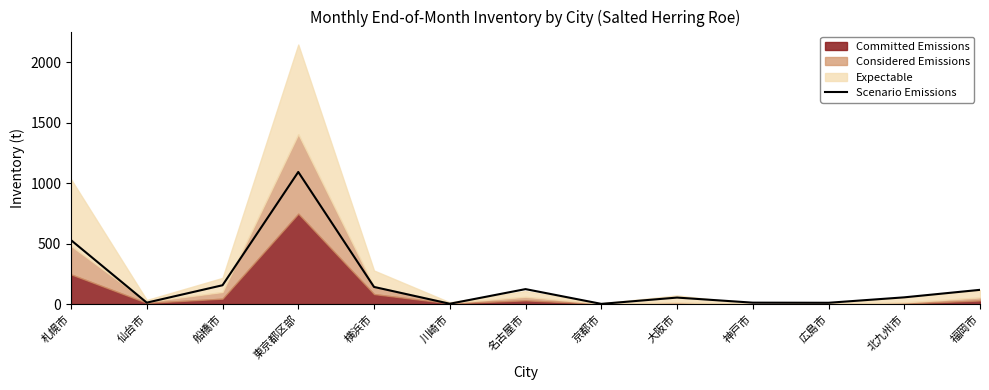

List the labels in order of value, largest first.

東京都区部, 札幌市, 船橋市, 横浜市, 名古屋市, 福岡市, 北九州市, 大阪市, 仙台市, 神戸市, 広島市, 川崎市, 京都市